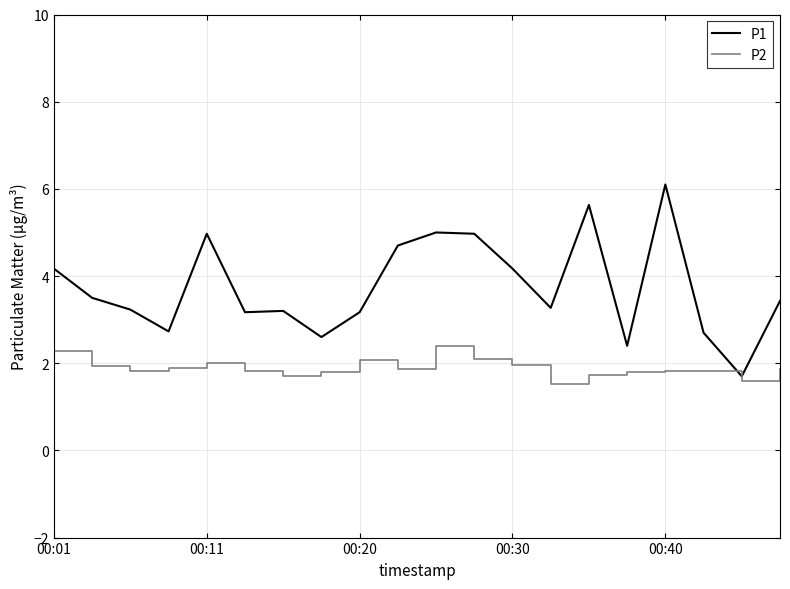

True or false: P1 and P2 intersect in this chart.

False